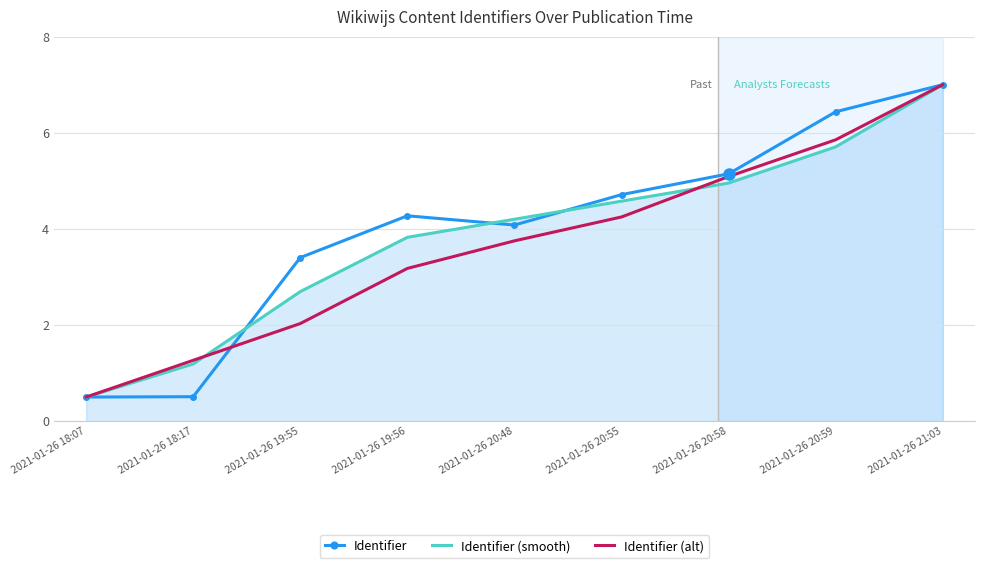

What is the maximum value shown in the chart?

7.0